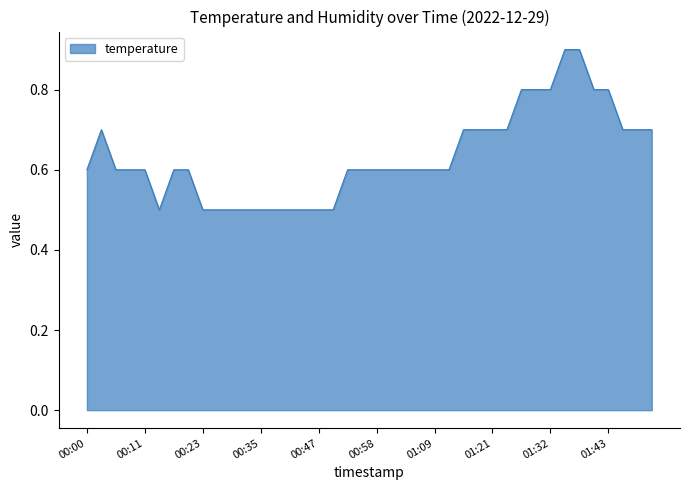

What is the difference between the maximum and minimum values?

0.4